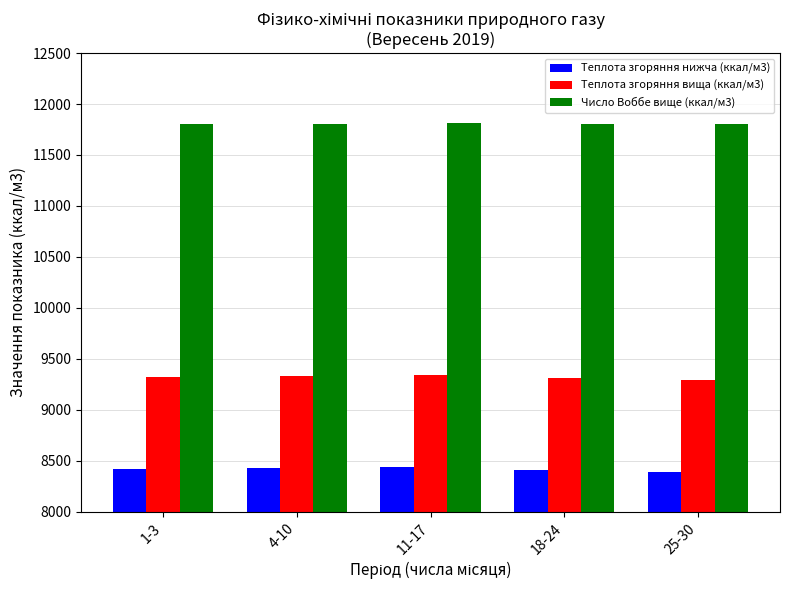

Is it true that Число Воббе вище (ккал/м3) equals 11799.2 at 25-30?

True